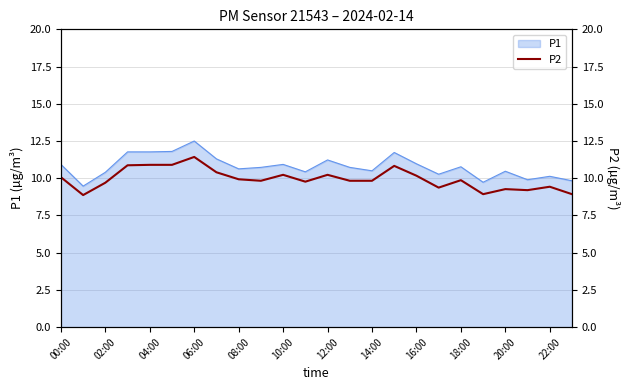

True or false: P1 has a value of 19.0 at 10:00.

False